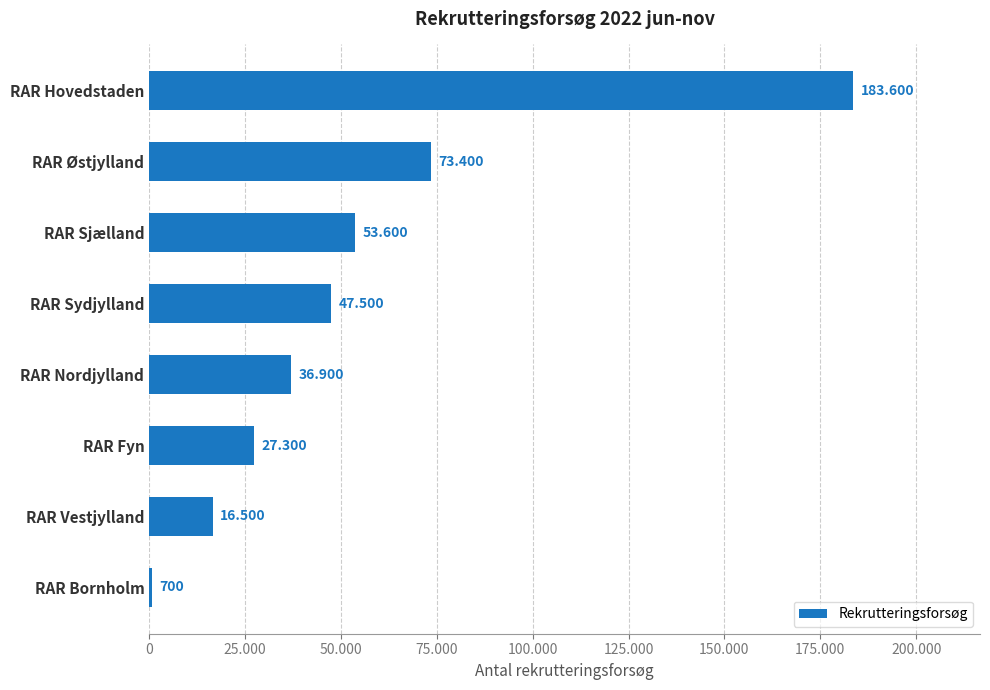

What is the maximum value shown in the chart?

183600